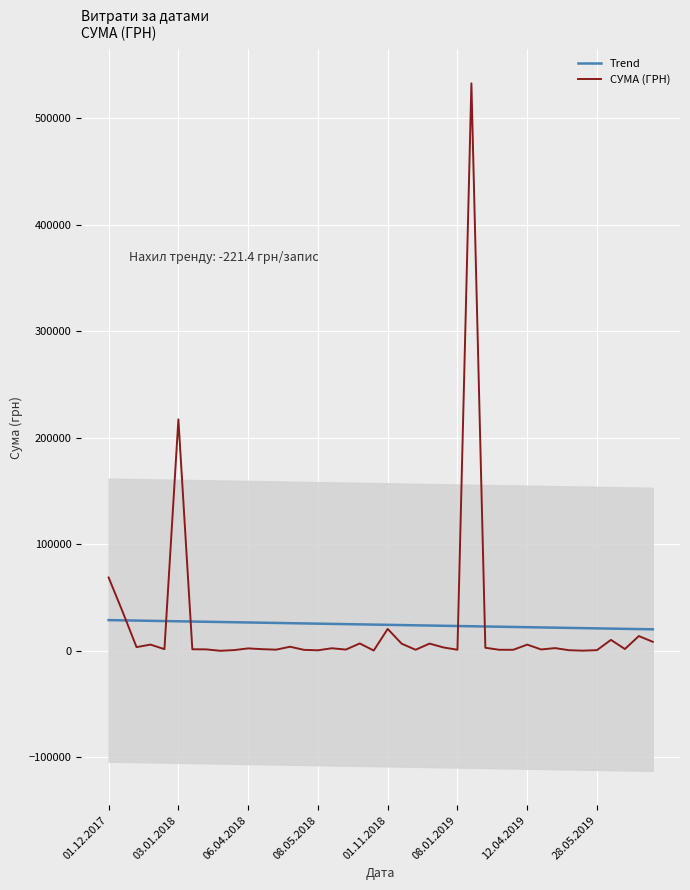

Which series has the widest spread of values?

СУМА (ГРН)